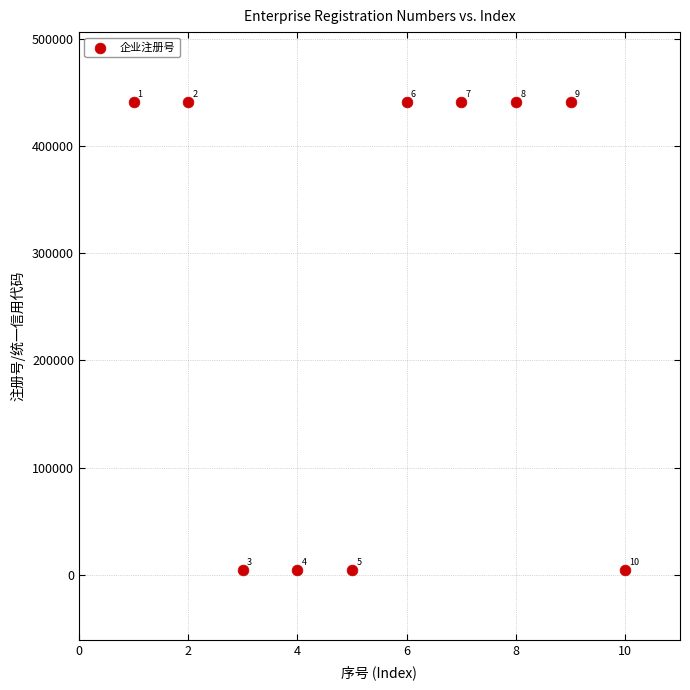

What Y value in the scatter plot is closest to 222595?

4407.8